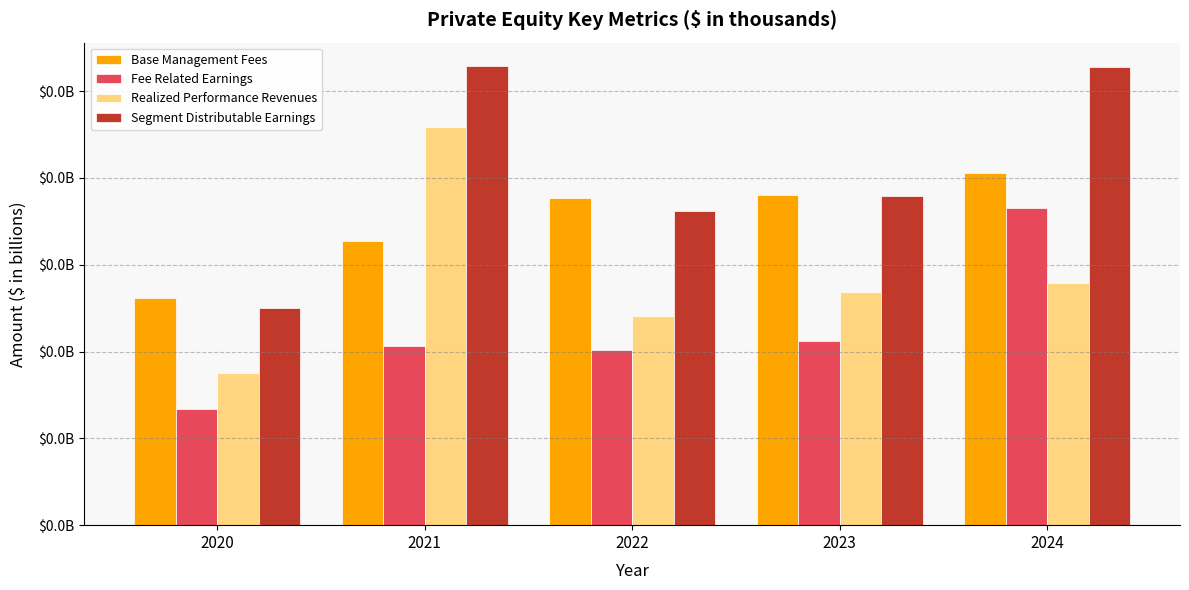

Rank the series at 2024 from lowest to highest value.

Realized Performance Revenues, Fee Related Earnings, Base Management Fees, Segment Distributable Earnings